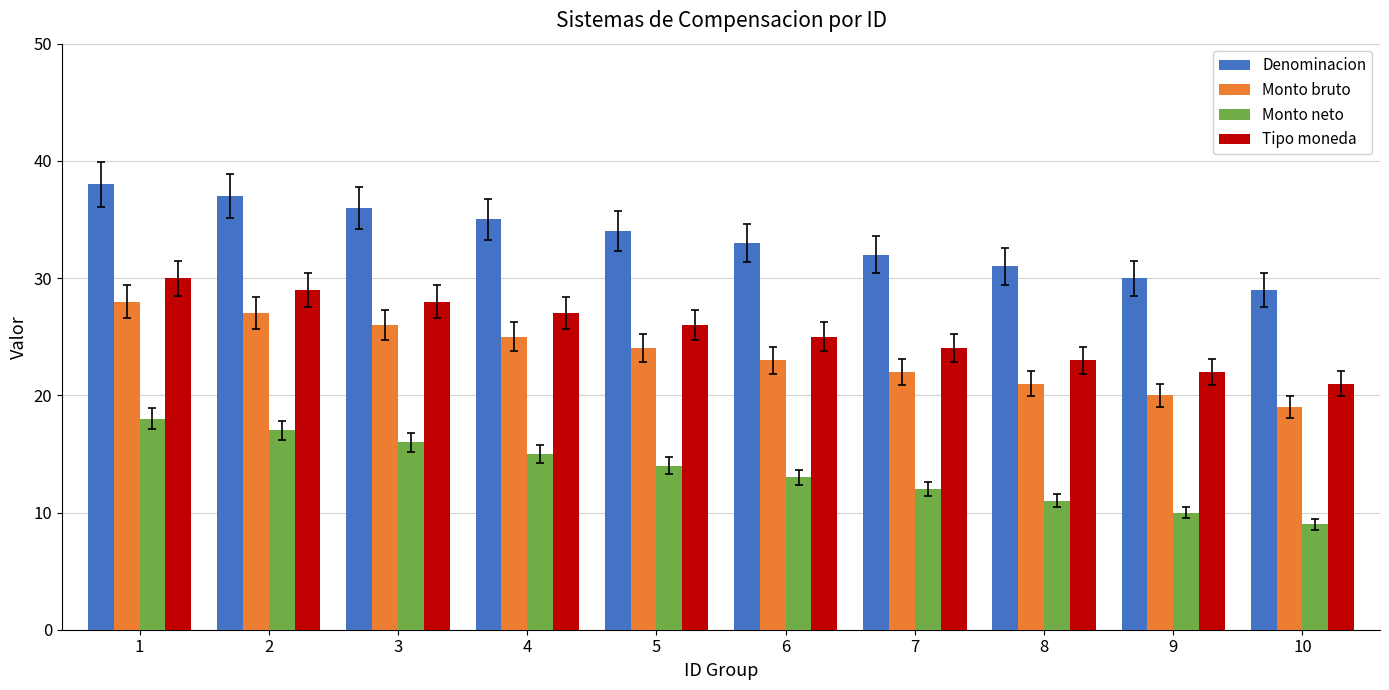

List the labels in order of Denominacion value, largest first.

1, 2, 3, 4, 5, 6, 7, 8, 9, 10